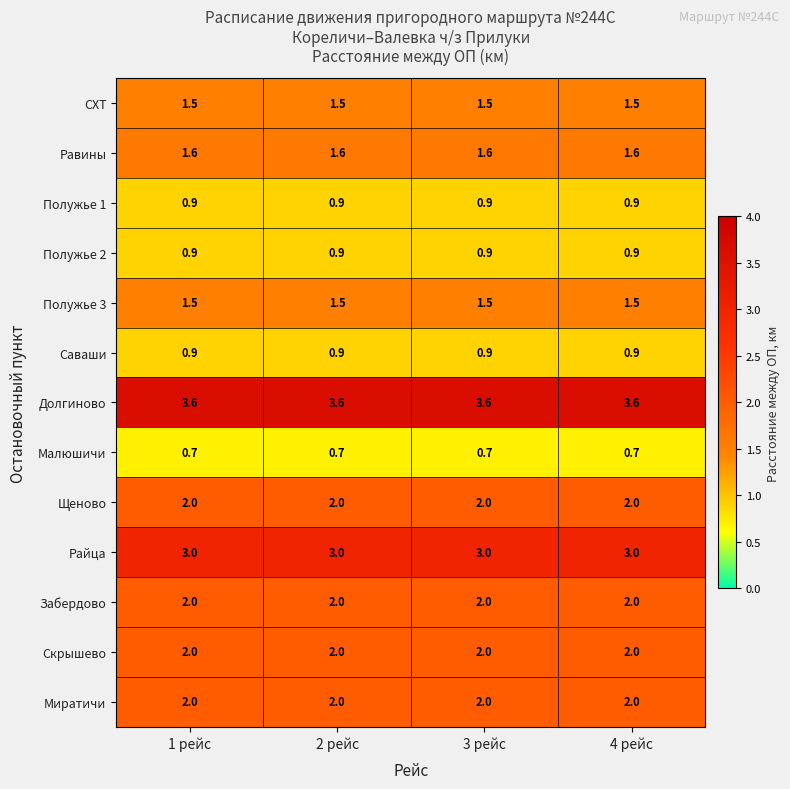

What is the smallest value displayed?

0.7